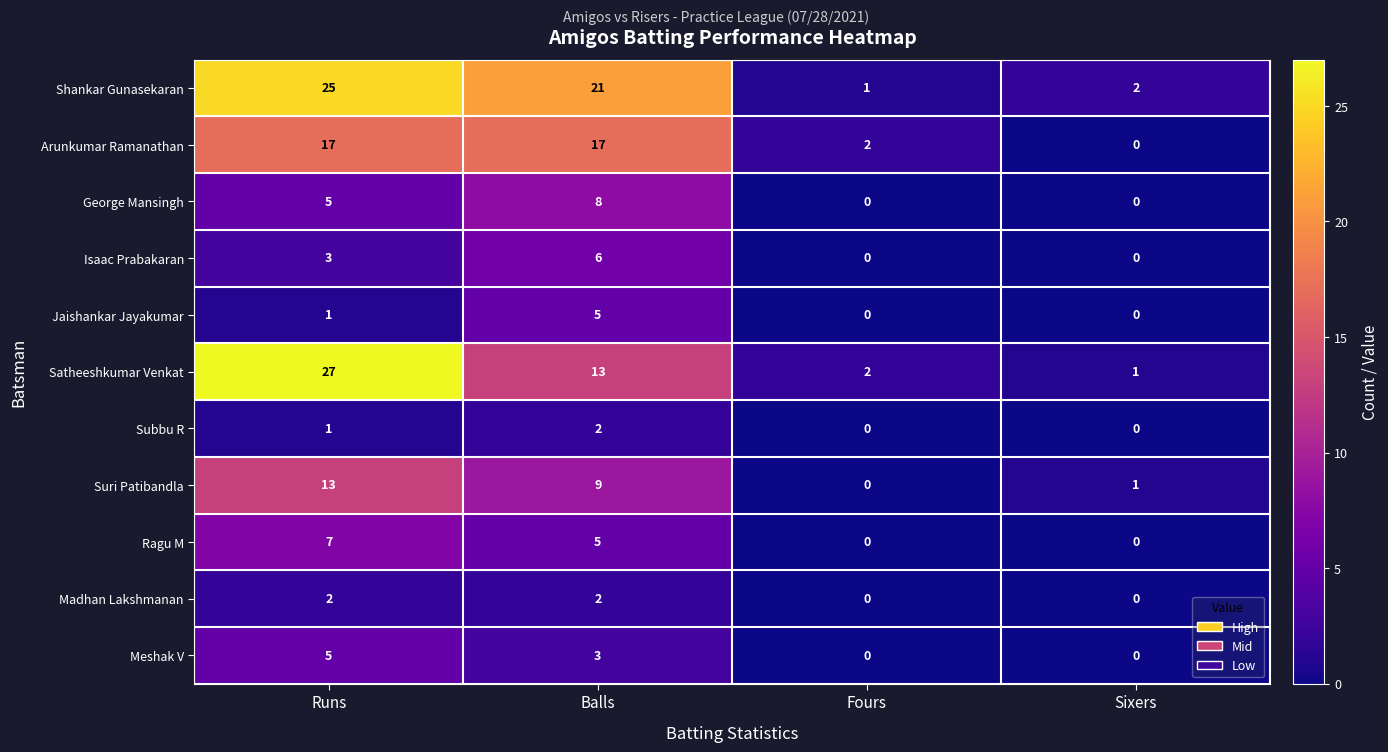

At which category is the sum across all series the highest?

Runs